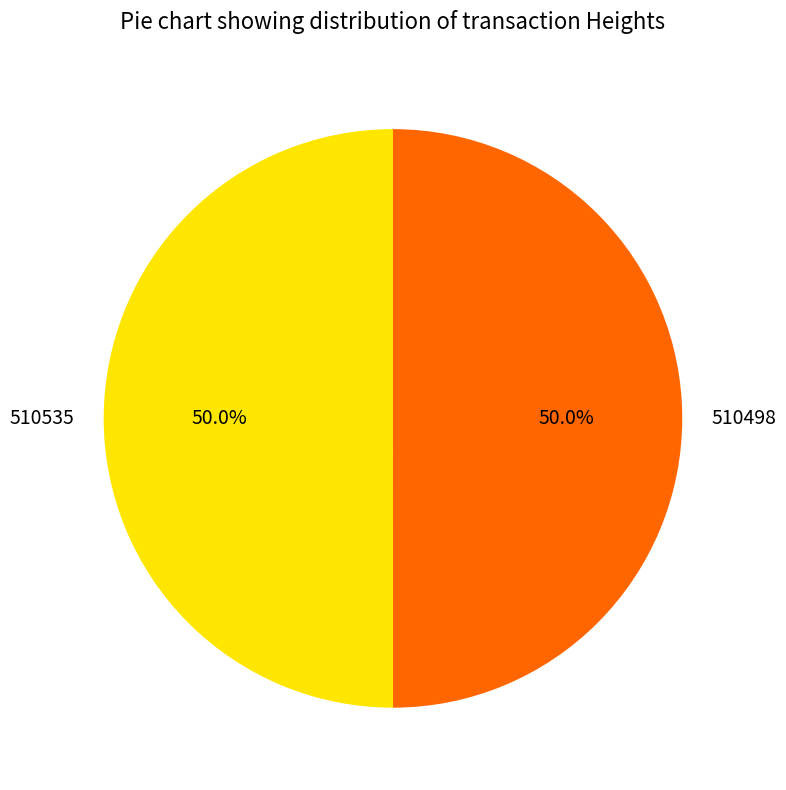

Combined, do 510535 and 510498 account for over 50%?

Yes